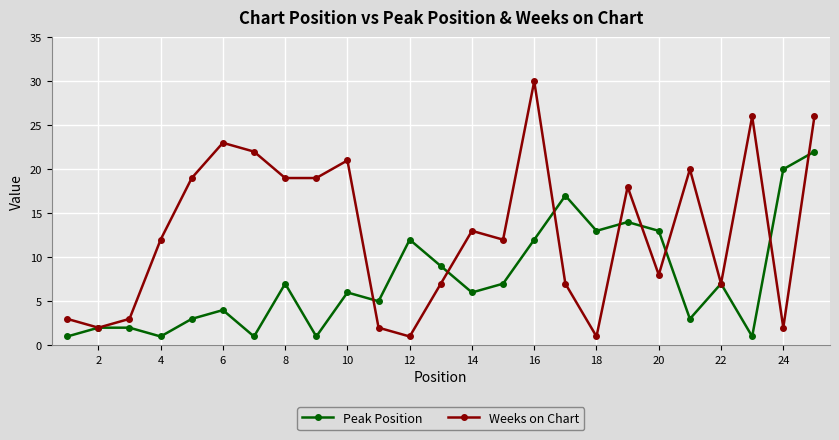

Which series has the largest total across all categories?

Weeks on Chart